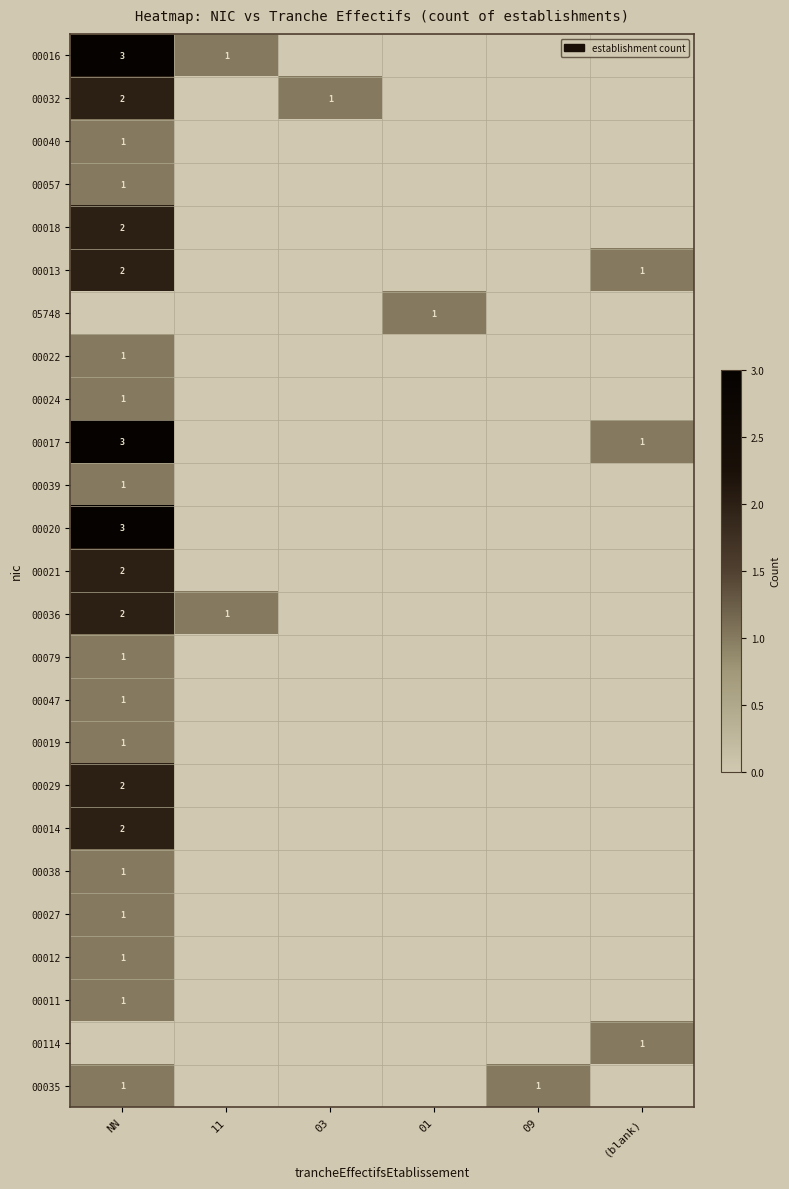

Rank the series by their maximum value, from highest to lowest.

00016, 00017, 00020, 00032, 00018, 00013, 00021, 00036, 00029, 00014, 00040, 00057, 05748, 00022, 00024, 00039, 00079, 00047, 00019, 00038, 00027, 00012, 00011, 00114, 00035